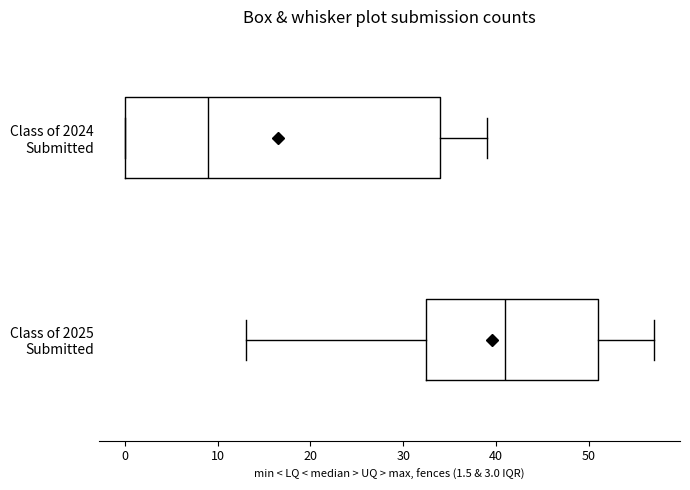

Reading bottom to top, transcribe this box plot: for each box, give where its median line is, the range the box spans, and where its two whiskers end, as read against the x-axis. The values are not printed on the chart, so give them approximately, as read against the axis.

Class of 2025 Submitted: median 41, box 33 to 51, whiskers 13 to 57
Class of 2024 Submitted: median 9, box 0 to 34, whiskers 0 to 39